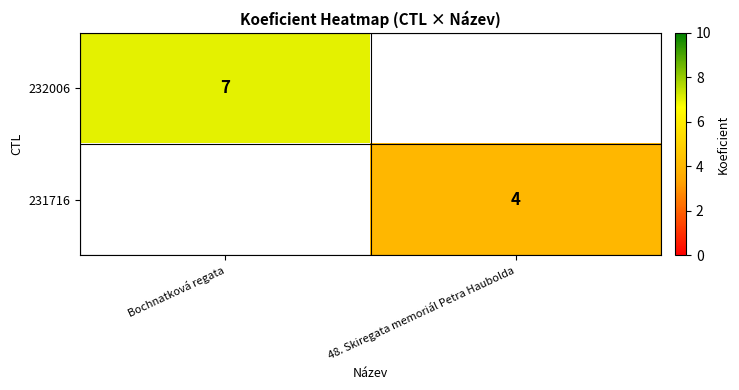

What is the difference between the maximum and minimum values in the 232006 series?

7